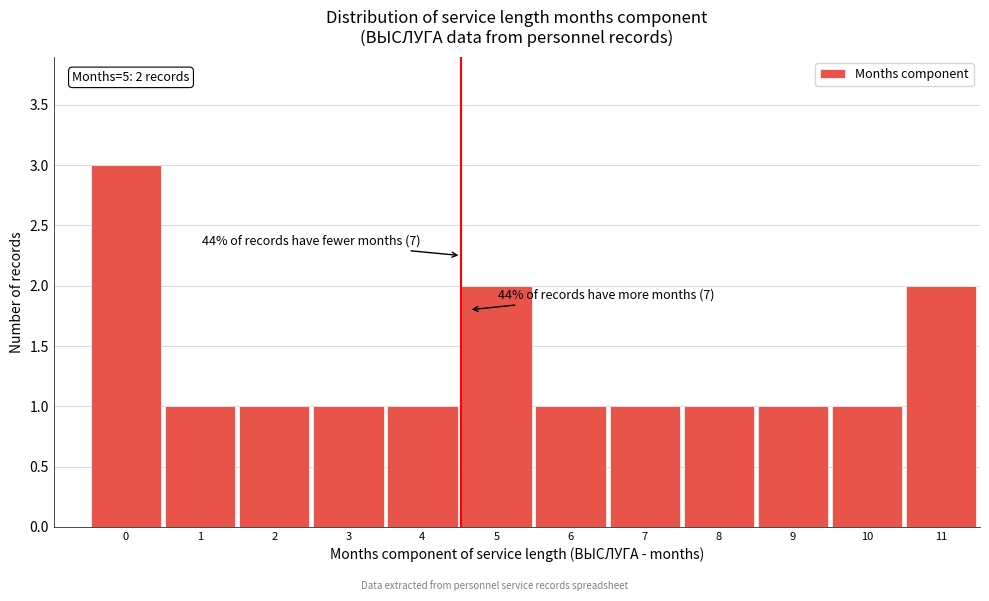

Reading left to right, list all the values displayed in this chart.

3	1	1	1	1	2	1	1	1	1	1	2